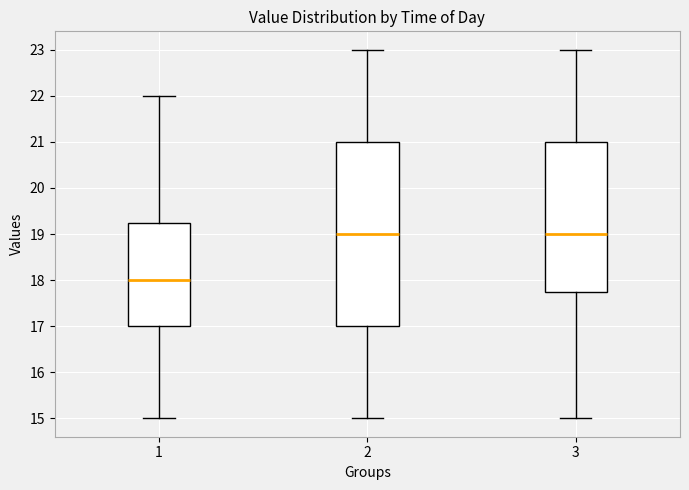

Reading left to right, transcribe this box plot: for each box, give where its median line is, the range the box spans, and where its two whiskers end, as read against the y-axis. The values are not printed on the chart, so give them approximately, as read against the axis.

1: median 18.0, box 17.0 to 19.3, whiskers 15.0 to 22.0
2: median 19.0, box 17.0 to 21.0, whiskers 15.0 to 23.0
3: median 19.0, box 17.8 to 21.0, whiskers 15.0 to 23.0